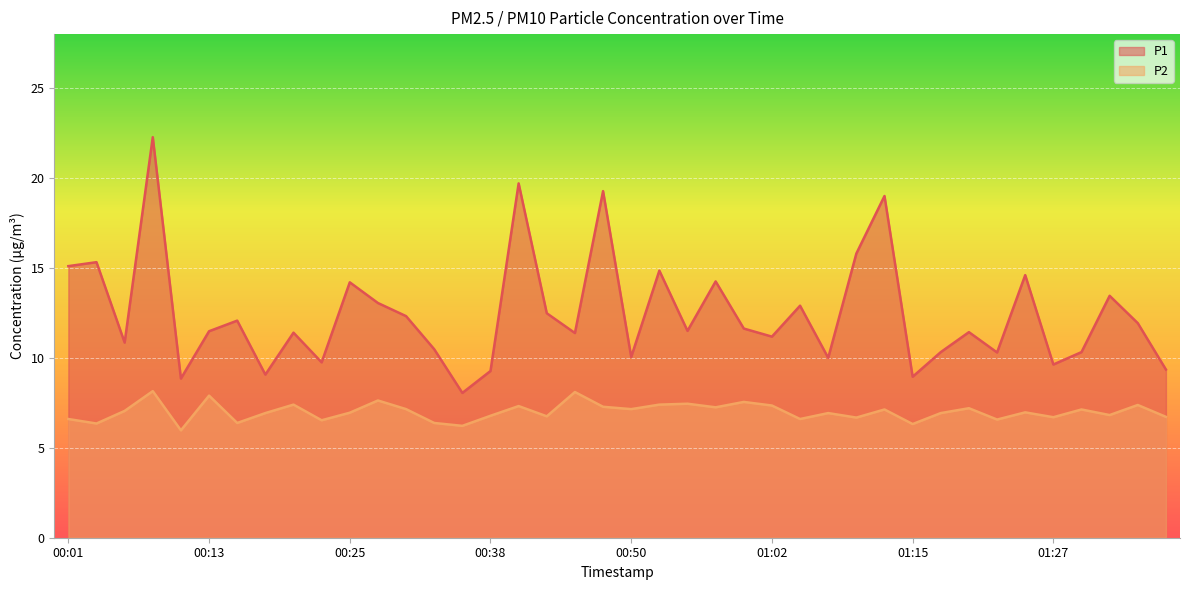

Which series has the largest range (max minus min)?

P1